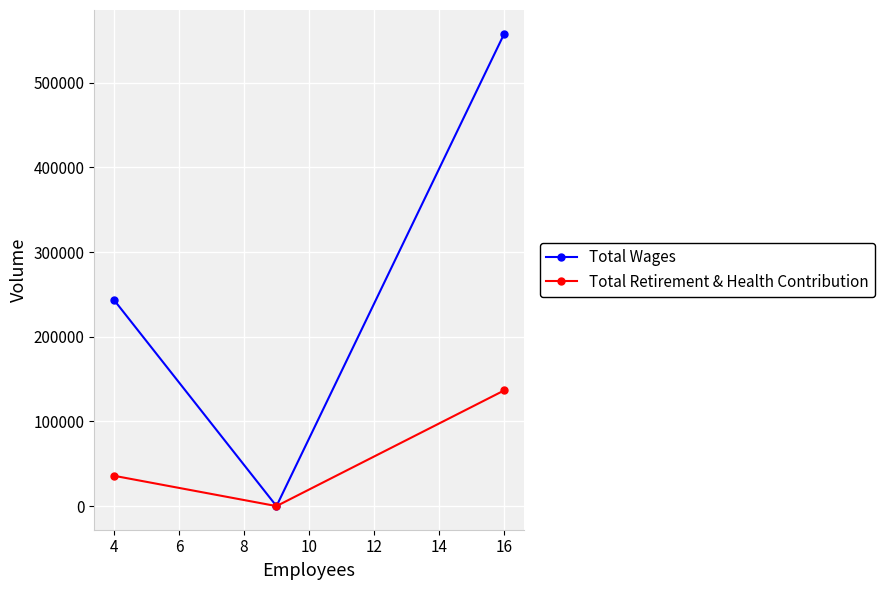

Count the Total Wages values in the range 0 to 558047.

3